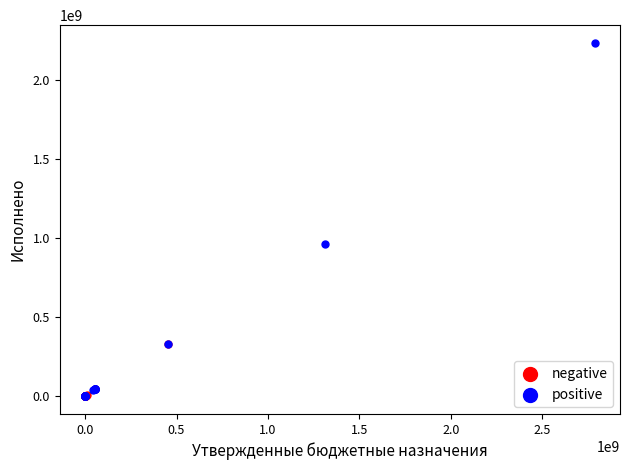

What are all the series names shown in the legend?

negative, positive